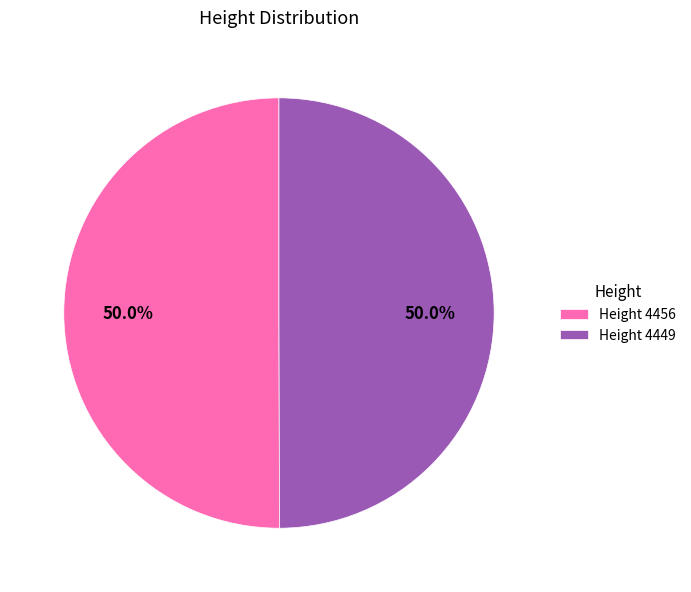

Is the sum of Height 4449 and Height 4456 greater than half?

Yes